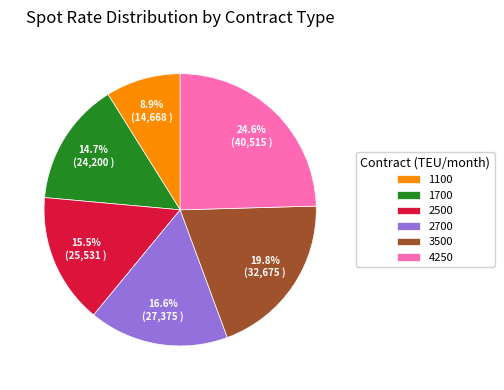

Is the sum of 1700 and 4250 greater than half?

No